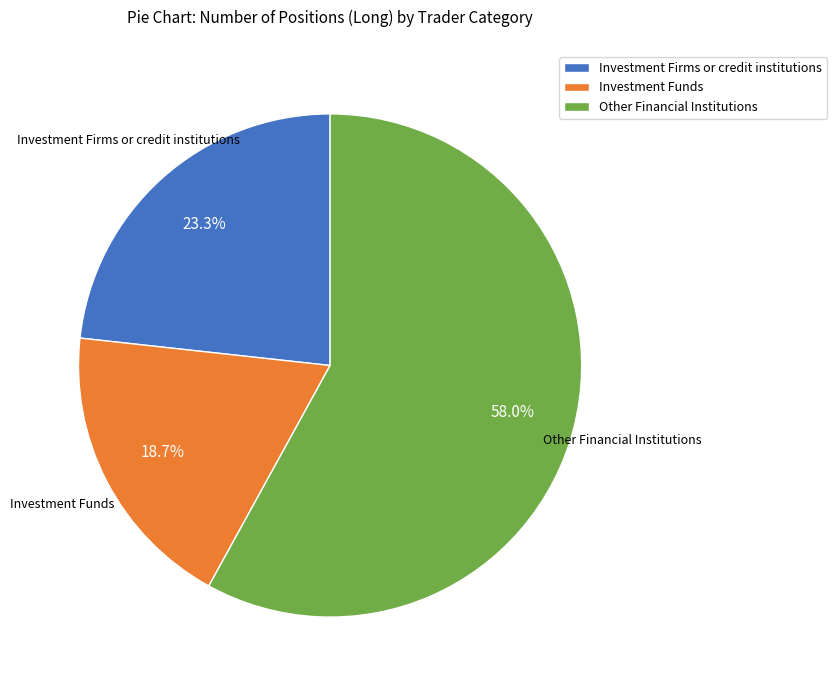

Count the number of slices in the pie.

3